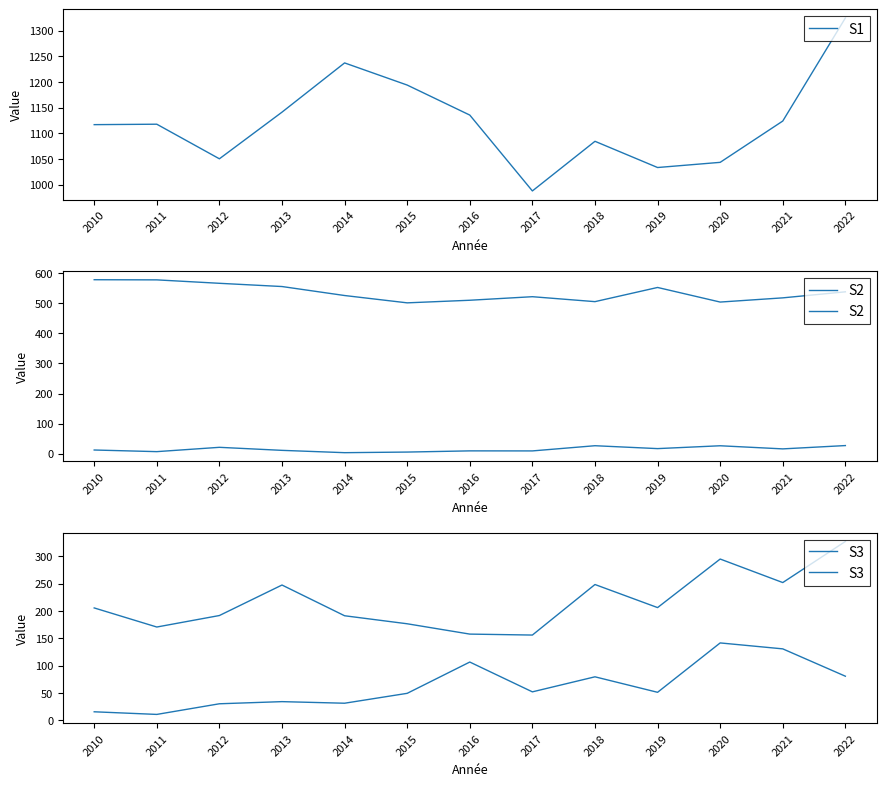

Read the S3 value at 2019.

206.4